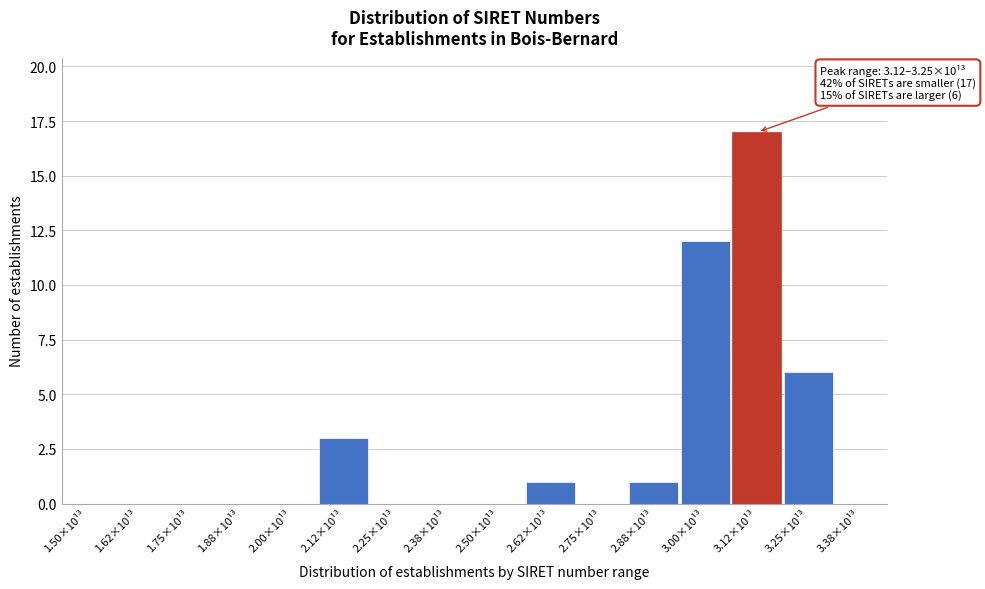

Reading left to right, list all the values displayed in this chart.

1.50×10¹³=0	1.62×10¹³=0	1.75×10¹³=0	1.88×10¹³=0	2.00×10¹³=0	2.12×10¹³=3	2.25×10¹³=0	2.38×10¹³=0	2.50×10¹³=0	2.62×10¹³=1	2.75×10¹³=0	2.88×10¹³=1	3.00×10¹³=12	3.12×10¹³=17	3.25×10¹³=6	3.38×10¹³=0